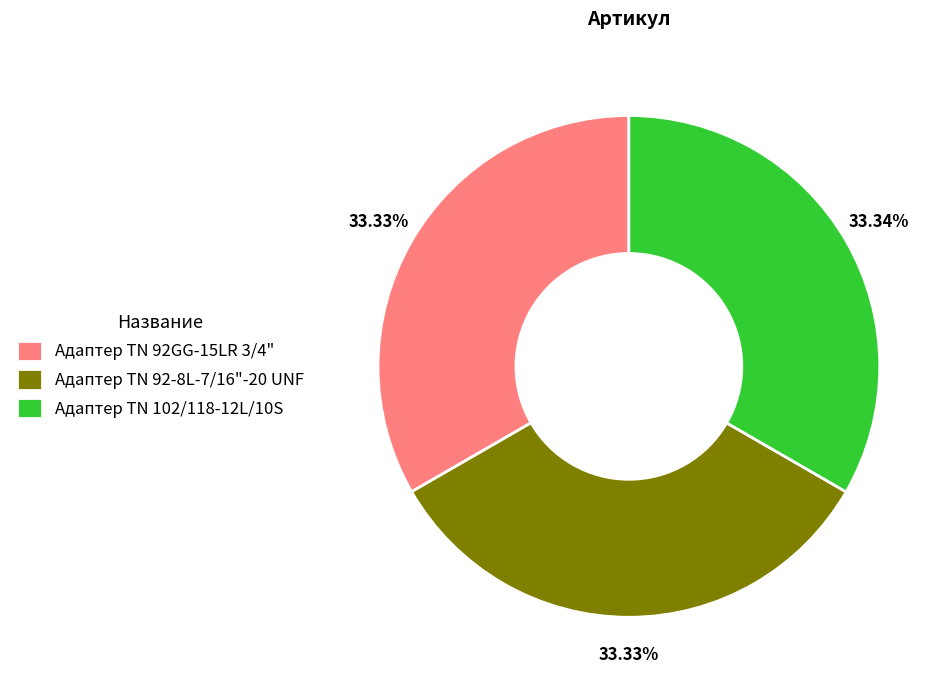

Do Адаптер ТN 102/118-12L/10S and Адаптер TN 92GG-15LR 3/4" together represent more than half of the pie?

Yes